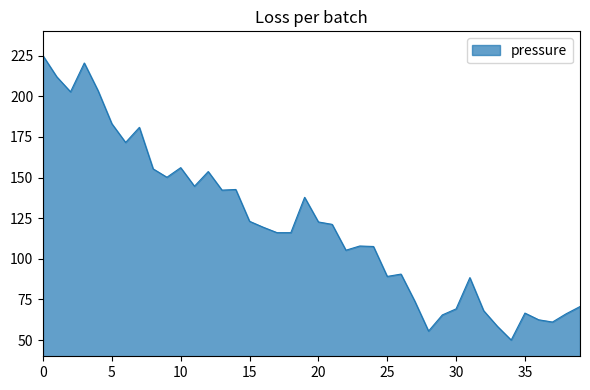

What is the greatest value displayed?

225.0